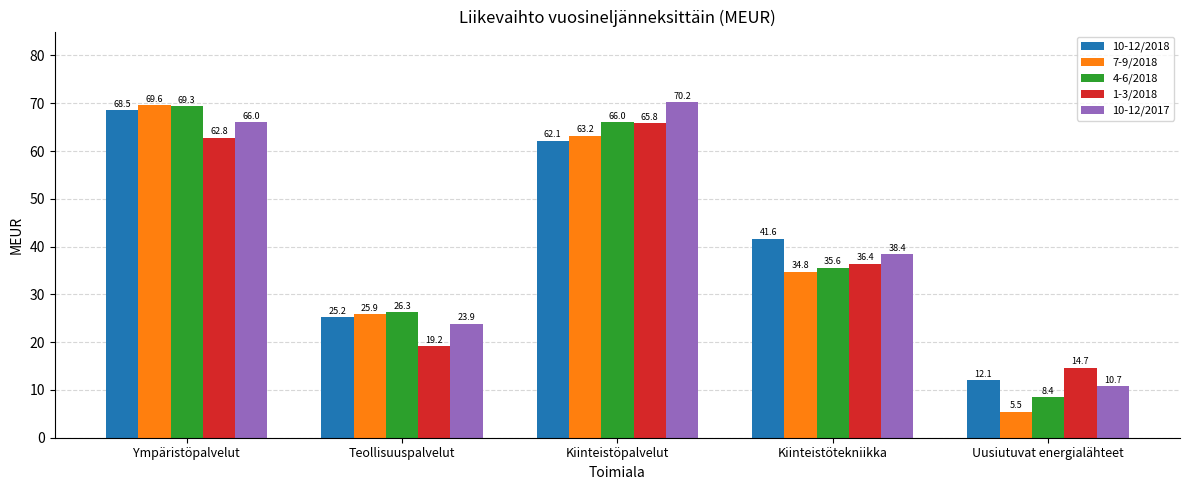

What is the difference between the 4-6/2018 values at Kiinteistötekniikka and Teollisuuspalvelut?

9.3